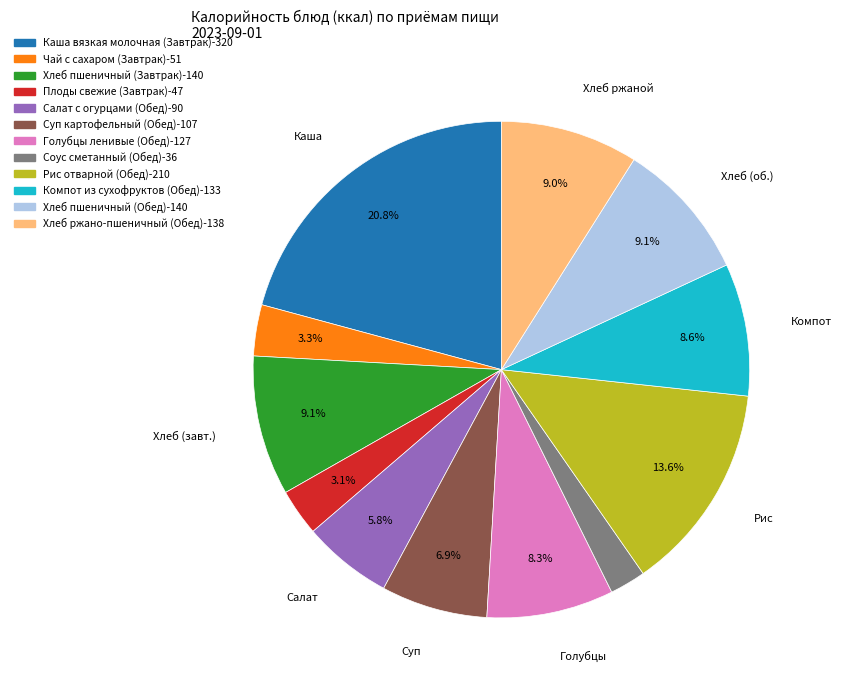

The Суп картофельный (Обед) slice represents 7% of the pie. True or false?

True